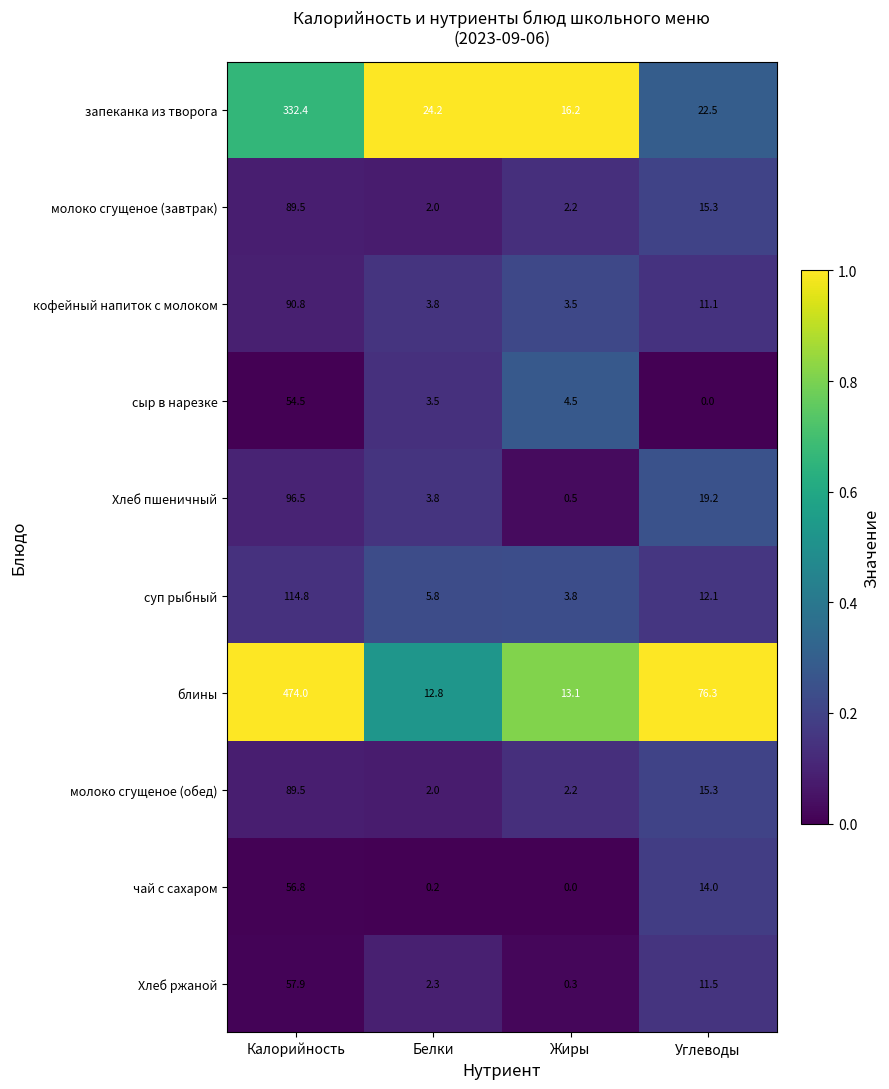

What is the total value across all series at Углеводы?

197.3